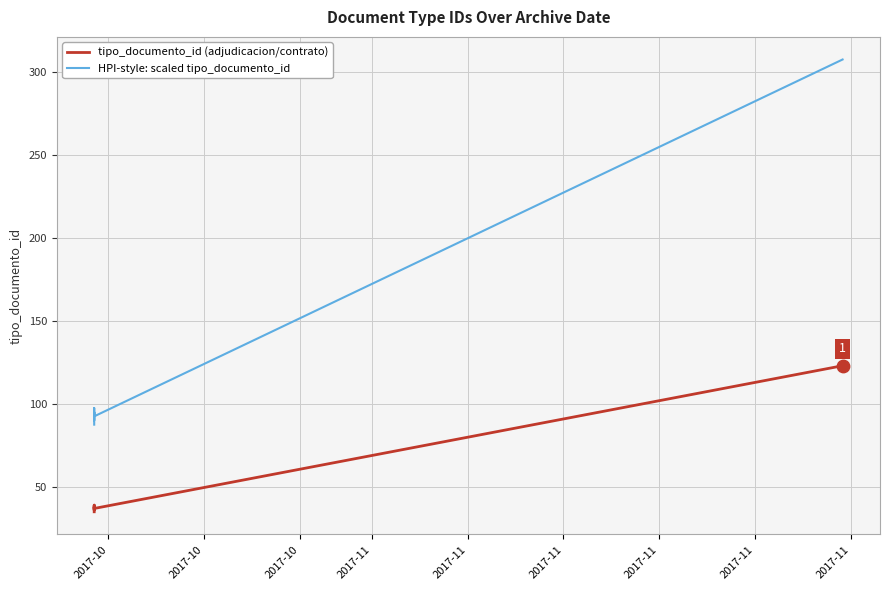

What are all the series names shown in the legend?

tipo_documento_id (adjudicacion/contrato), HPI-style: scaled tipo_documento_id